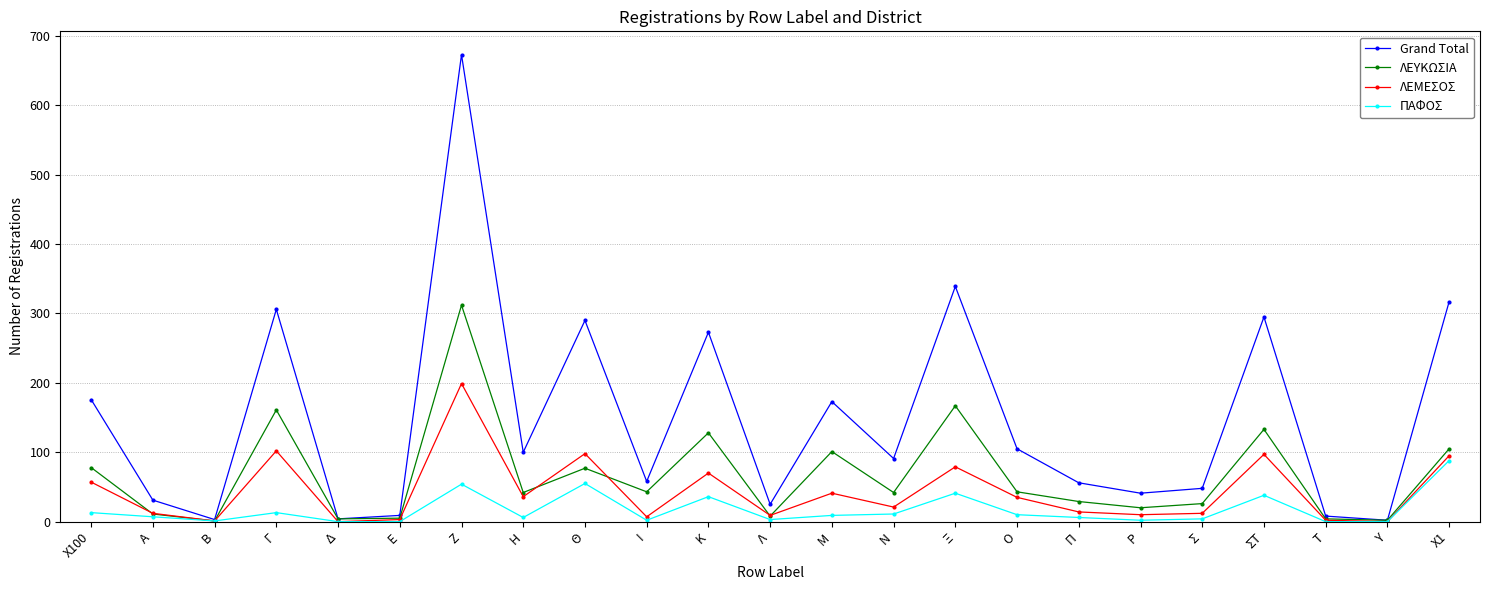

What are all the series names shown in the legend?

Grand Total, ΛΕΥΚΩΣΙΑ, ΛΕΜΕΣΟΣ, ΠΑΦΟΣ